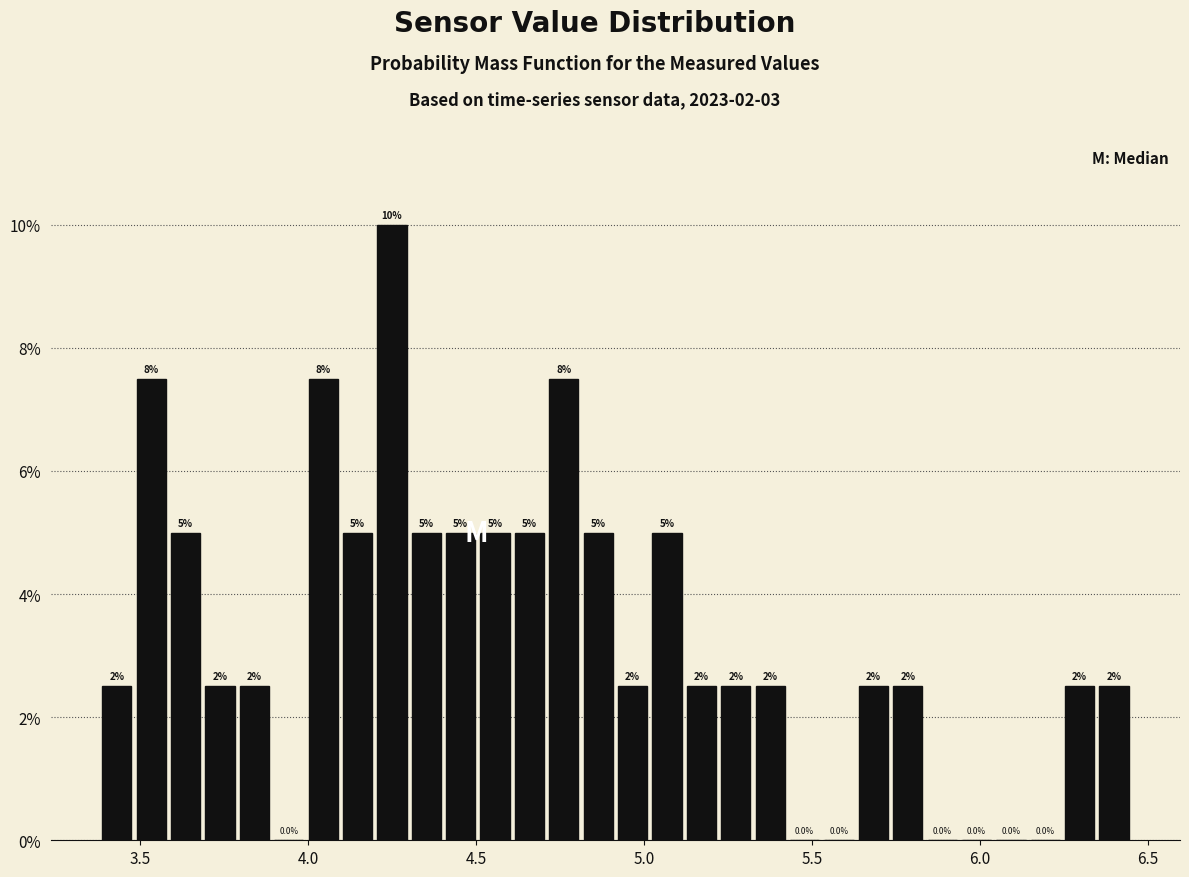

Around what value on the x-axis is the tallest bar? Give the approximate position of its centre, as read against the axis.

4.25